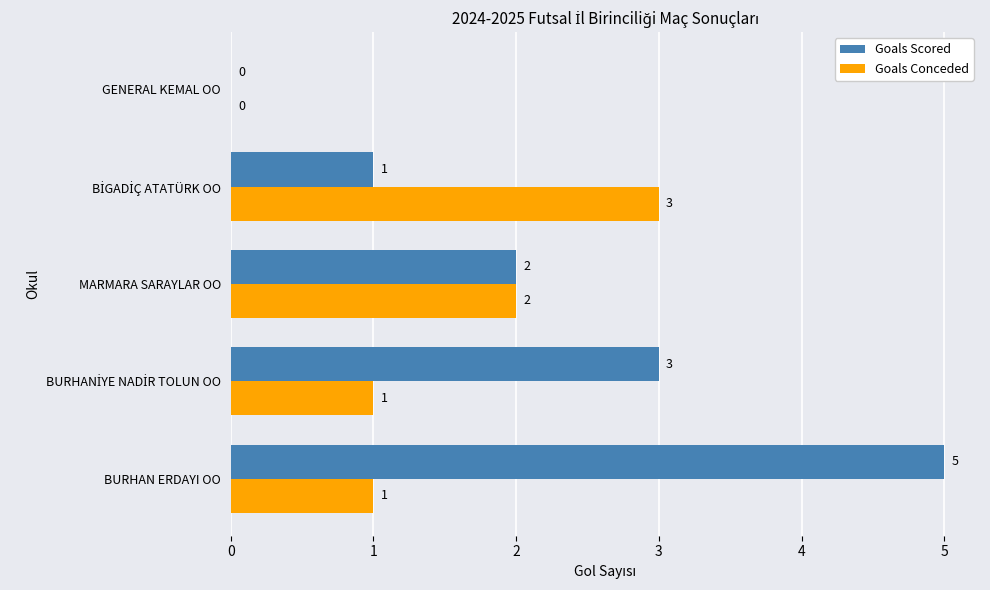

How many Goals Scored values are between 1 and 3?

3